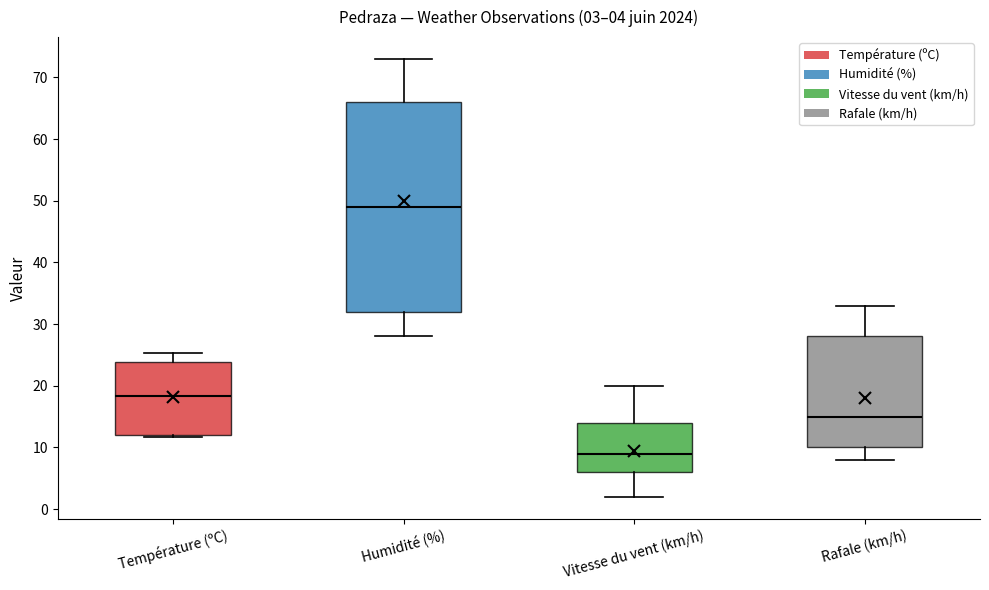

Which box's median line is the lowest?

Vitesse du vent (km/h)